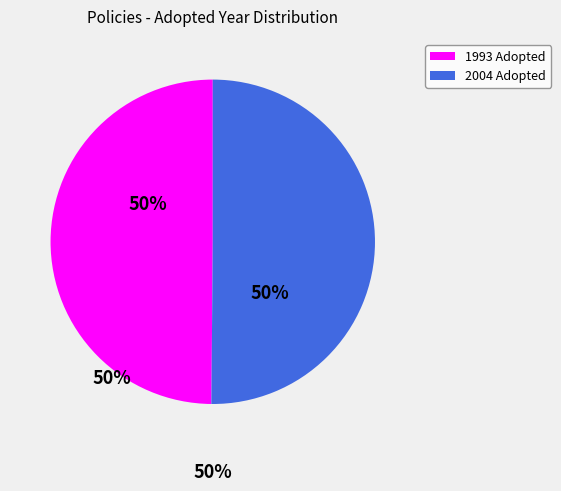

Approximately how many times larger is the value at 1993 Adopted compared to 2004 Adopted?

1.0